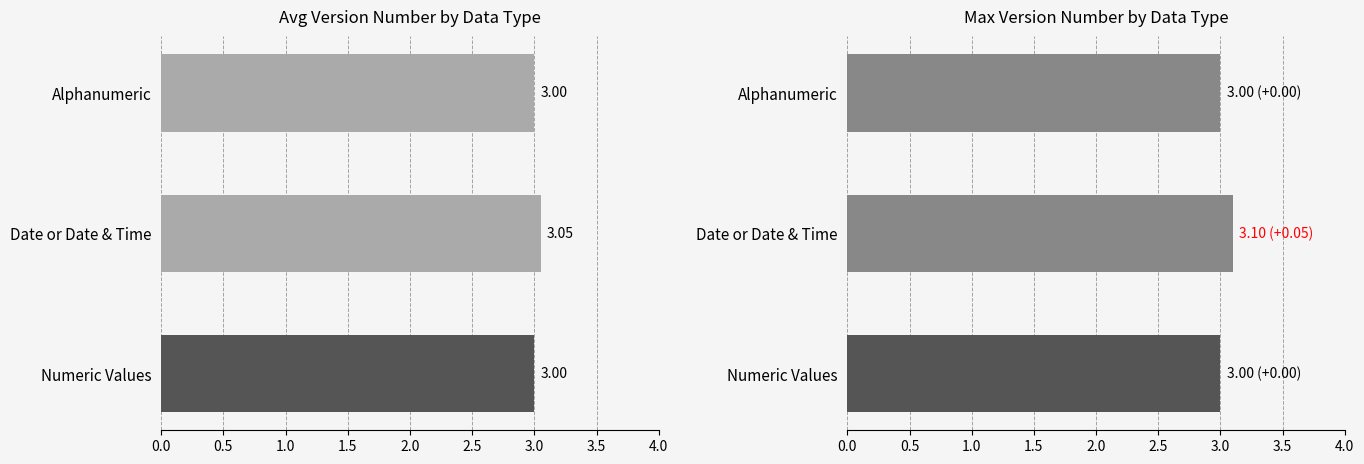

Rank the series by their maximum value, from lowest to highest.

Avg Version Number, Max Version Number